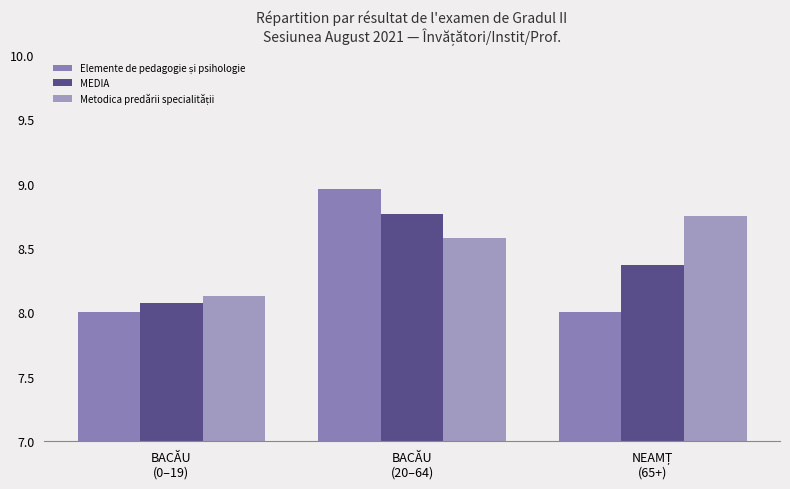

Is the value of MEDIA at NEAMȚ
(65+) greater than the value of Elemente de pedagogie și psihologie at BACĂU
(0–19)?

Yes